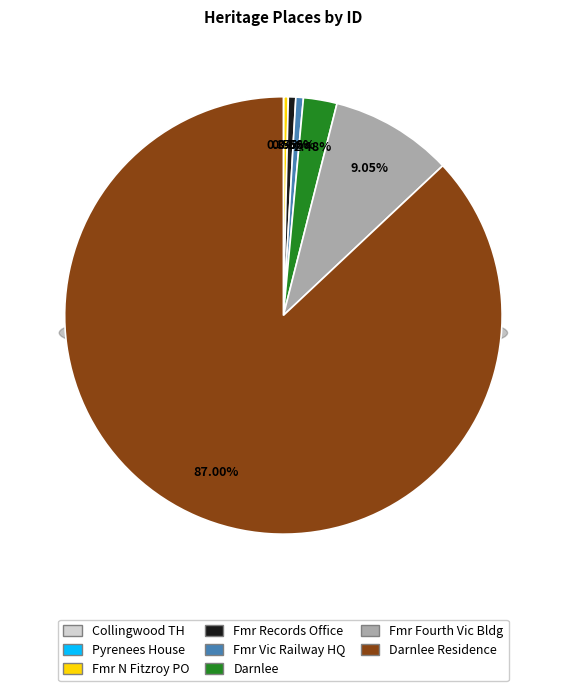

What percentage is the DARNLEE slice, to the nearest percent?

2%